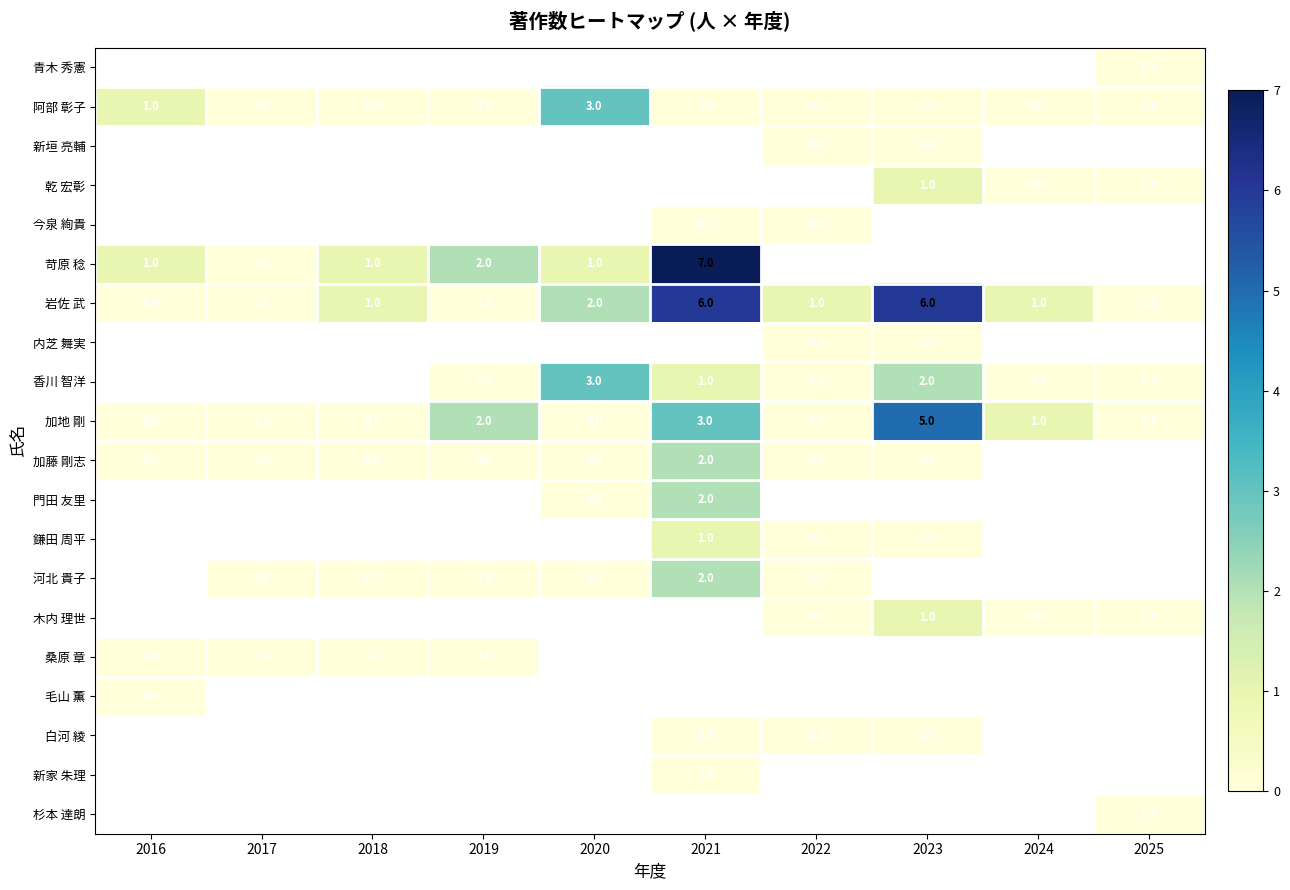

What is the difference between the maximum and minimum values in the 阿部 彰子 series?

3